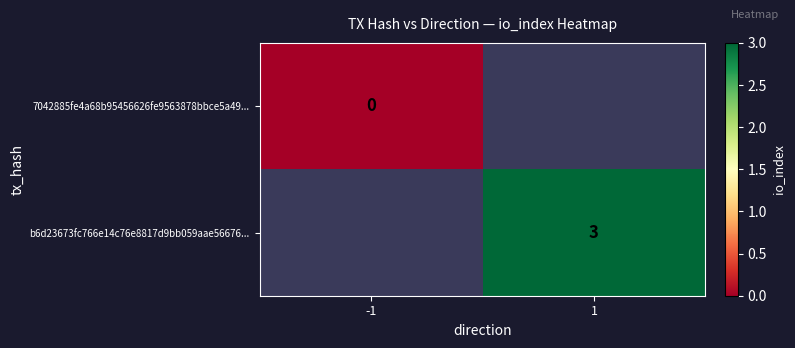

True or false: b6d23673fc766e14c76e8817d9bb059aae56676... has a value of 3 at 1.

True